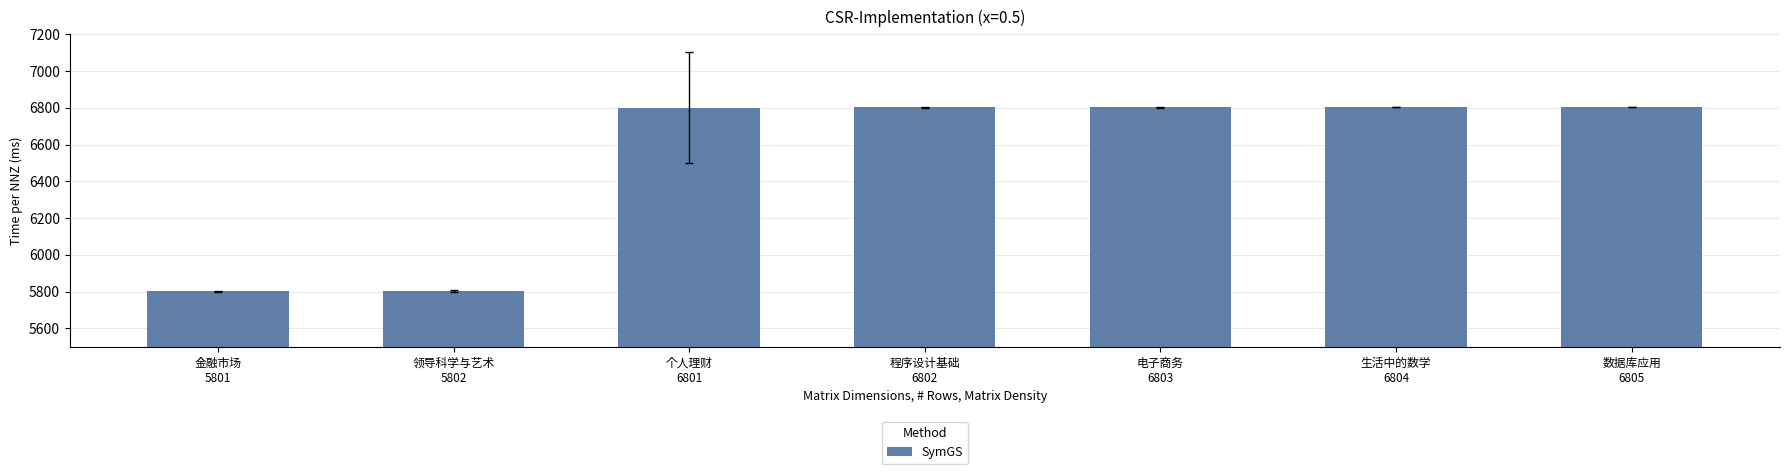

Are the bars grouped side by side (vs. stacked)?

No